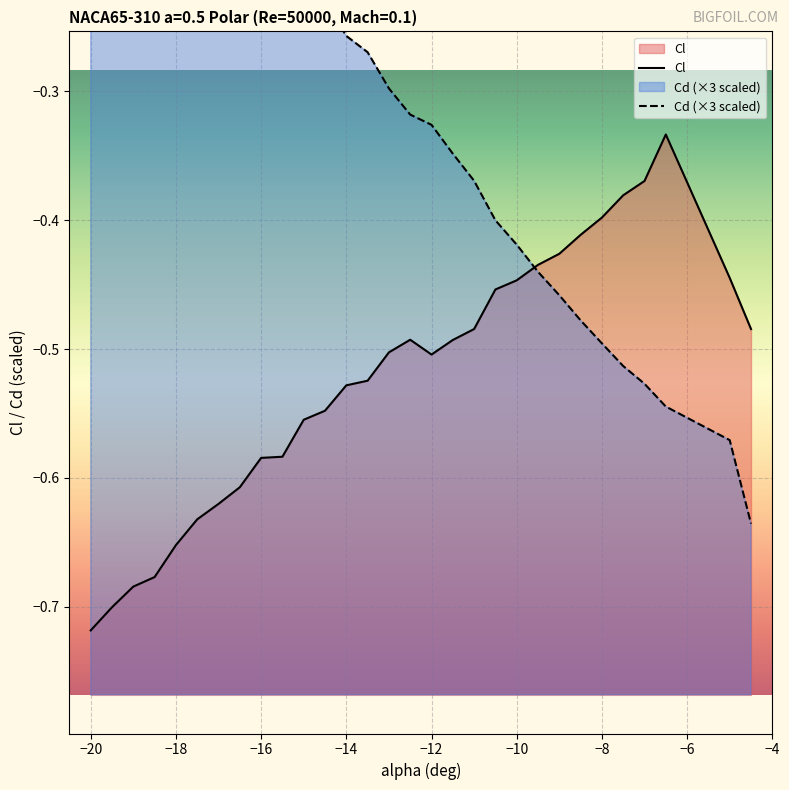

What is the difference between the maximum and second lowest values in the Cd series?

0.5